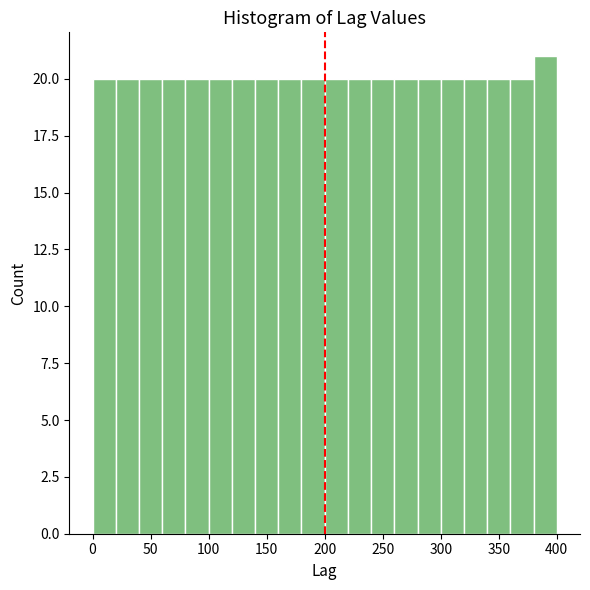

Which range on the x-axis has the tallest bar?

380 to 400